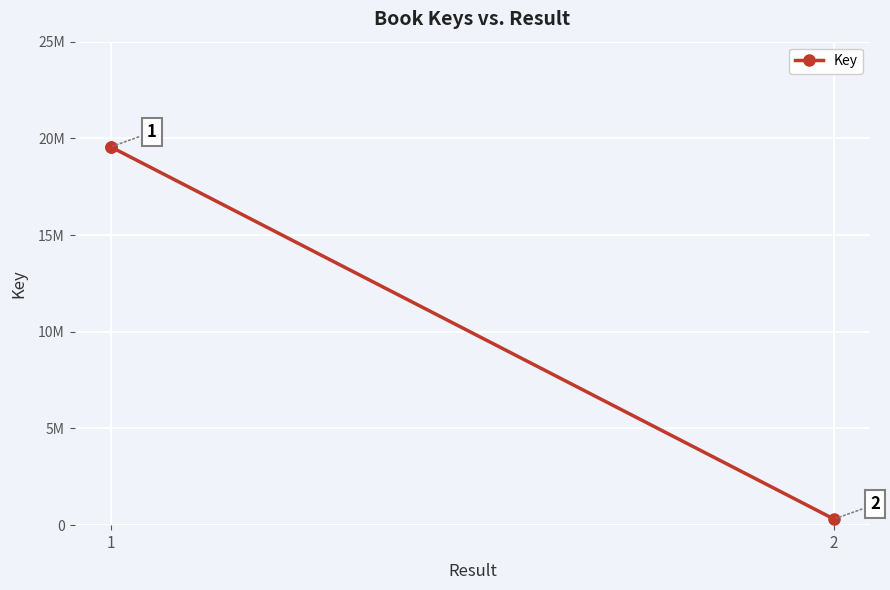

Is it true that the value at 2 is 152589?

False